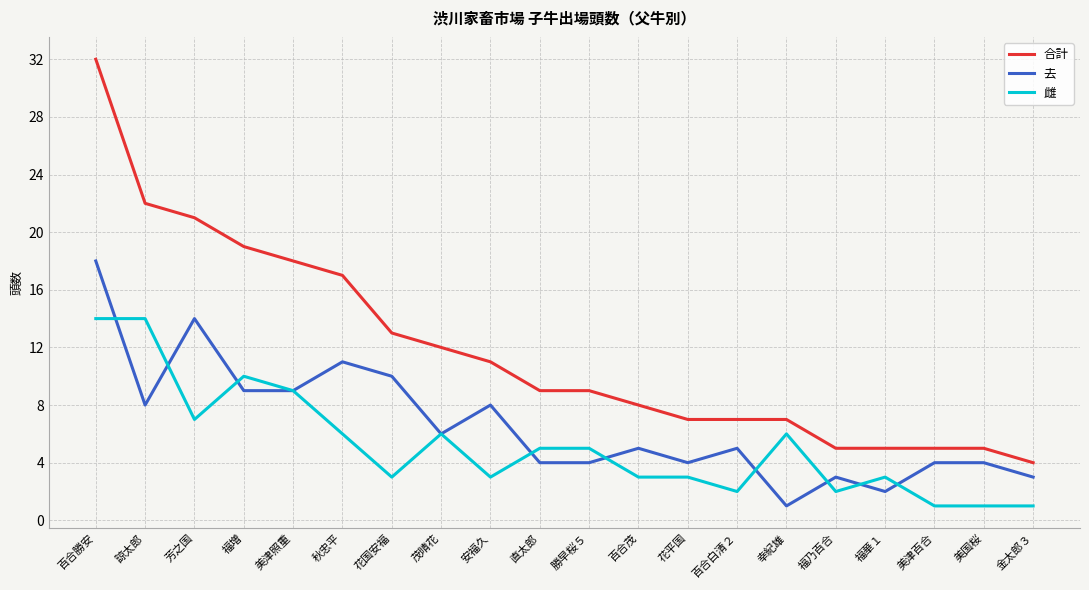

Which category has the highest value in the 去 series?

百合勝安